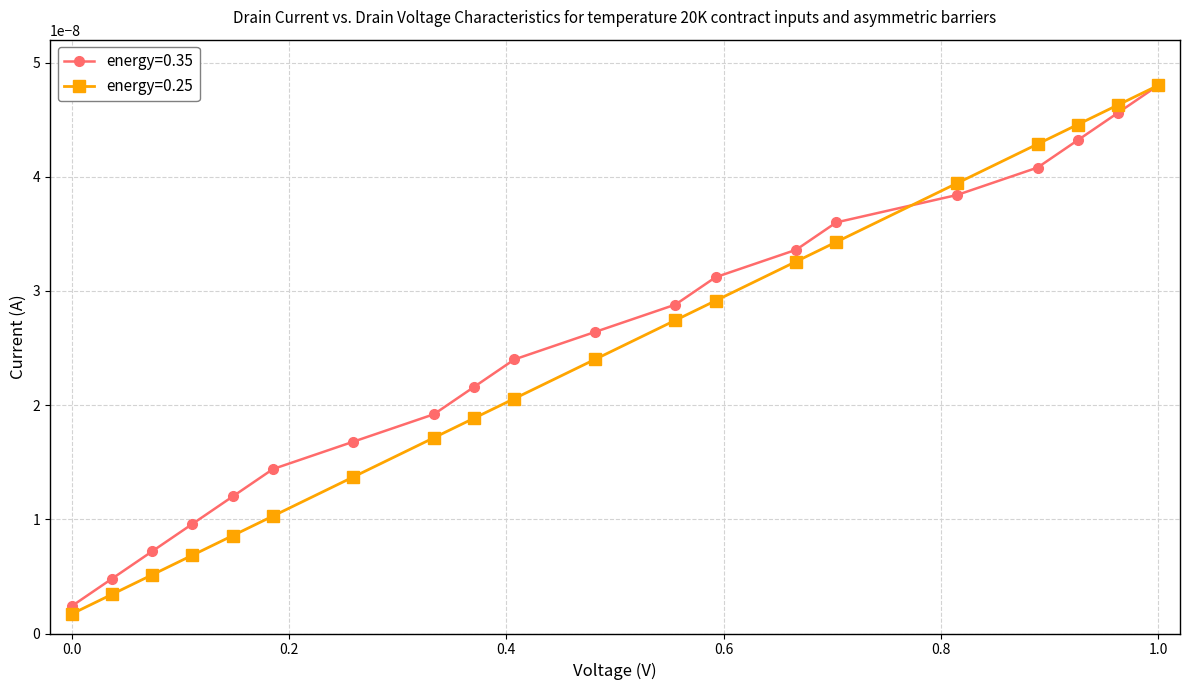

Which series has the widest spread of values?

energy=0.25